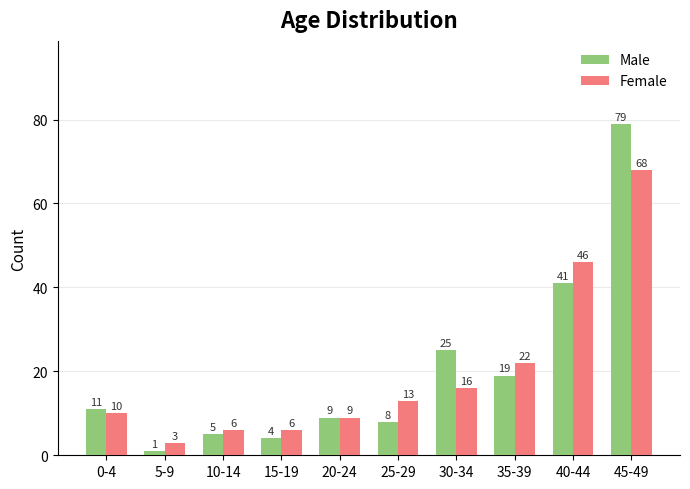

How many categories are shown in the chart?

10